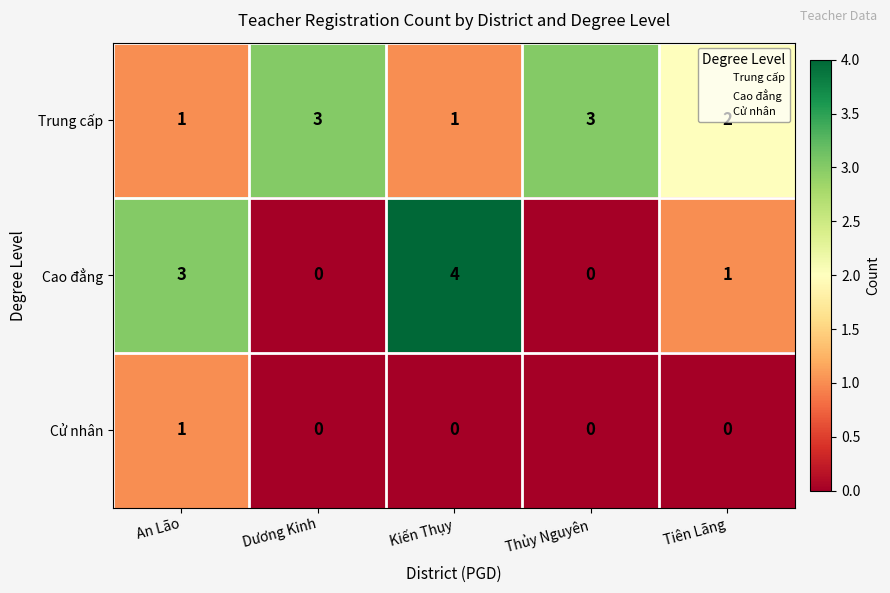

Which series has the widest spread of values?

Cao đẳng